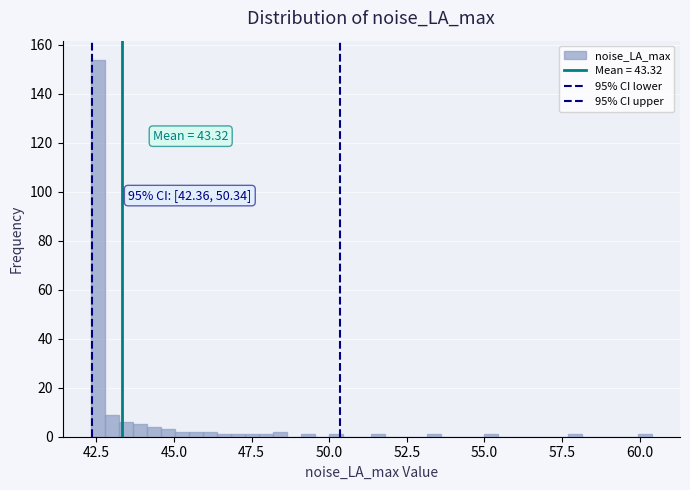

Read against the x-axis, roughly where is the centre of the tallest bar?

42.5